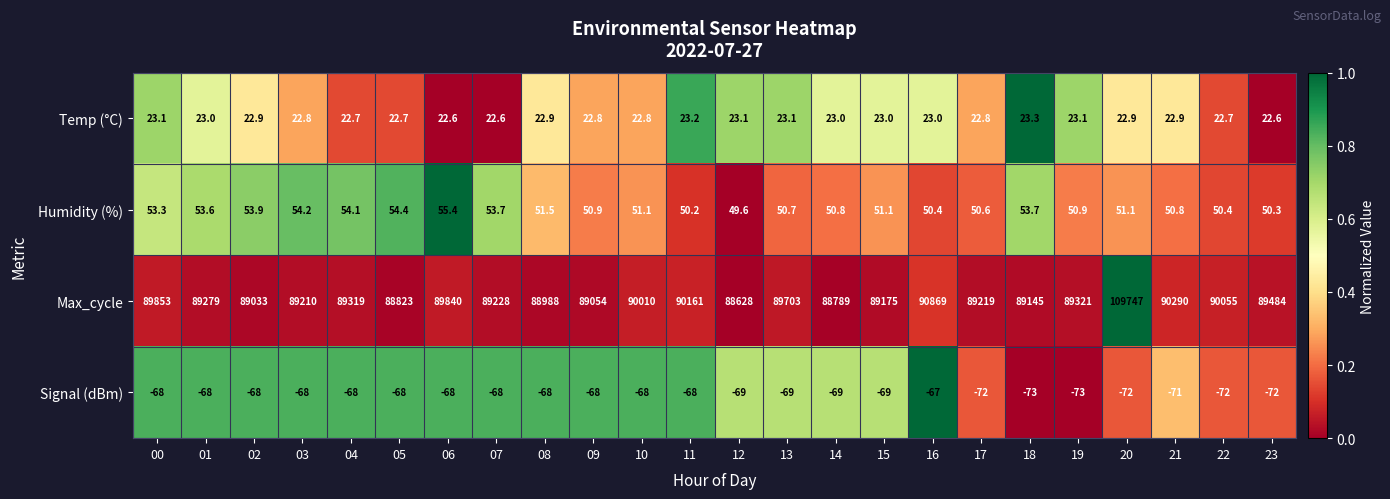

What is the difference between the maximum and second lowest values in the Temp (°C) series?

0.7